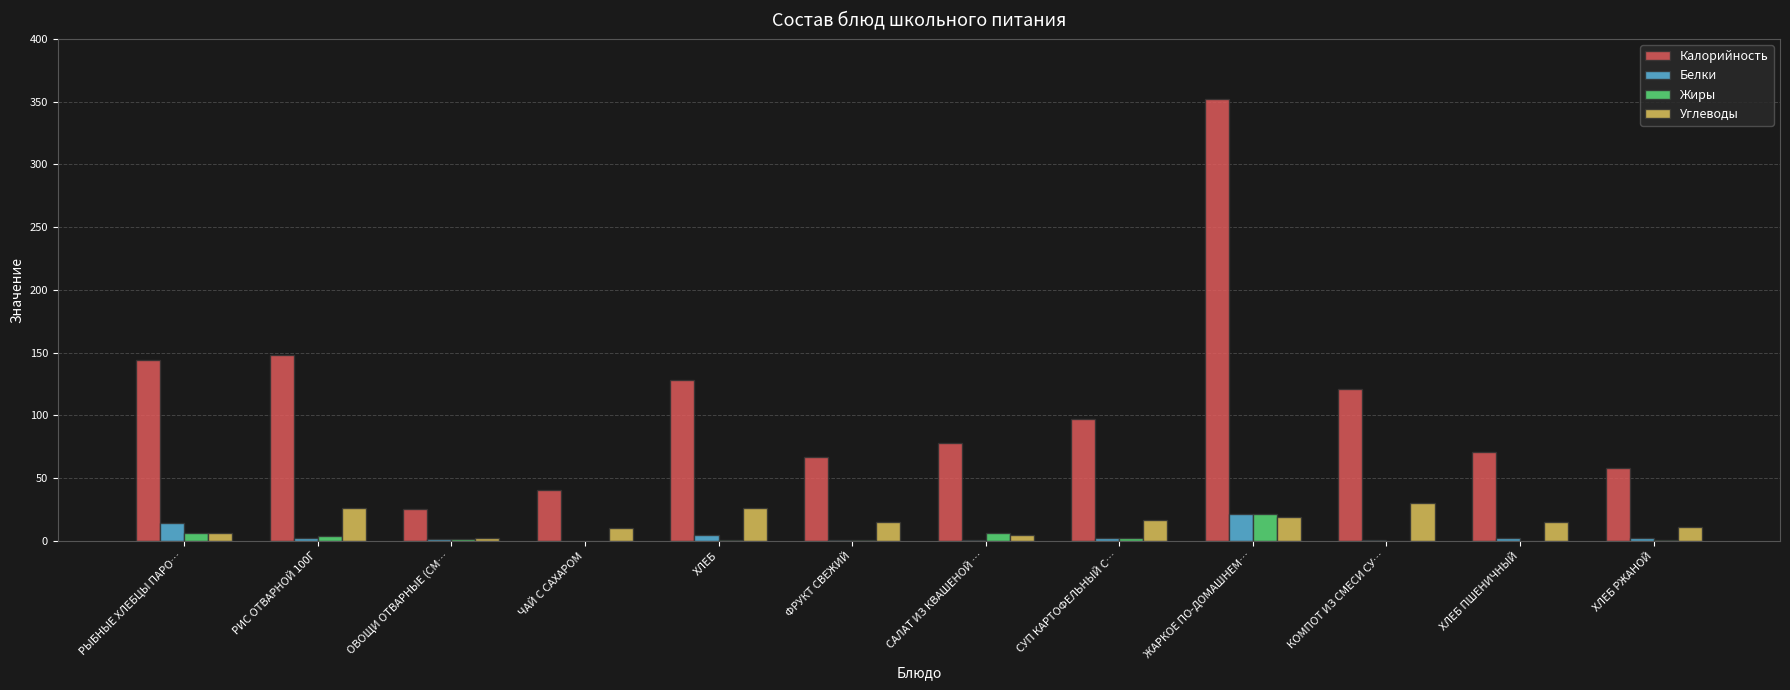

What are all the series names shown in the legend?

Калорийность, Белки, Жиры, Углеводы